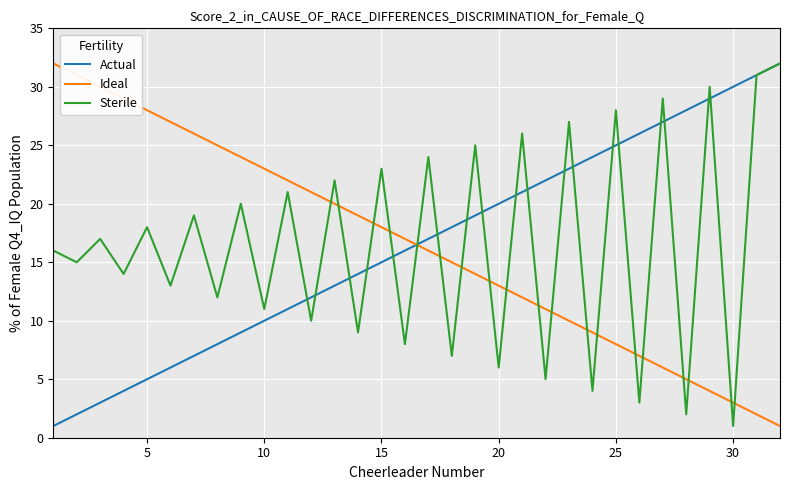

How many lines are shown in the chart?

3